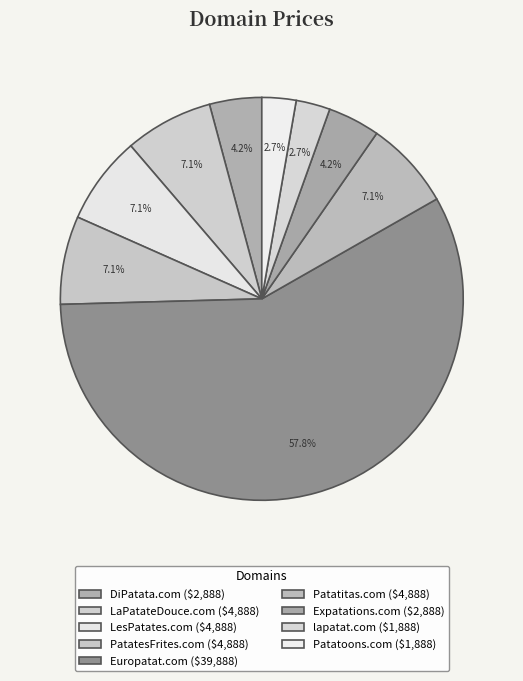

What percentage is the Europatat.com slice, to the nearest percent?

58%